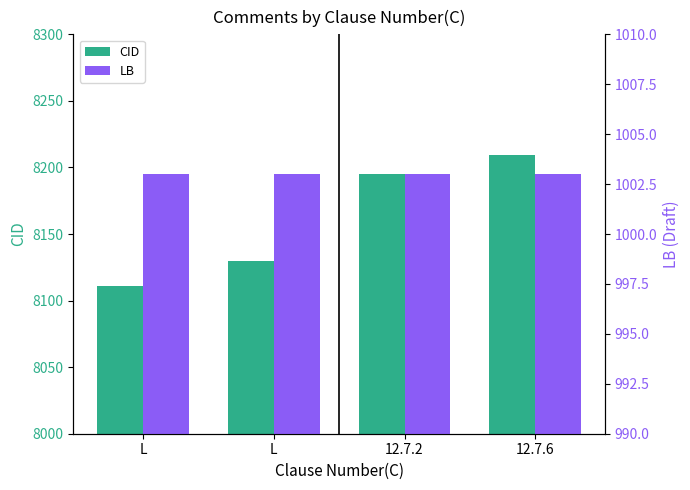

Which series changed the most between L and 12.7.6?

CID